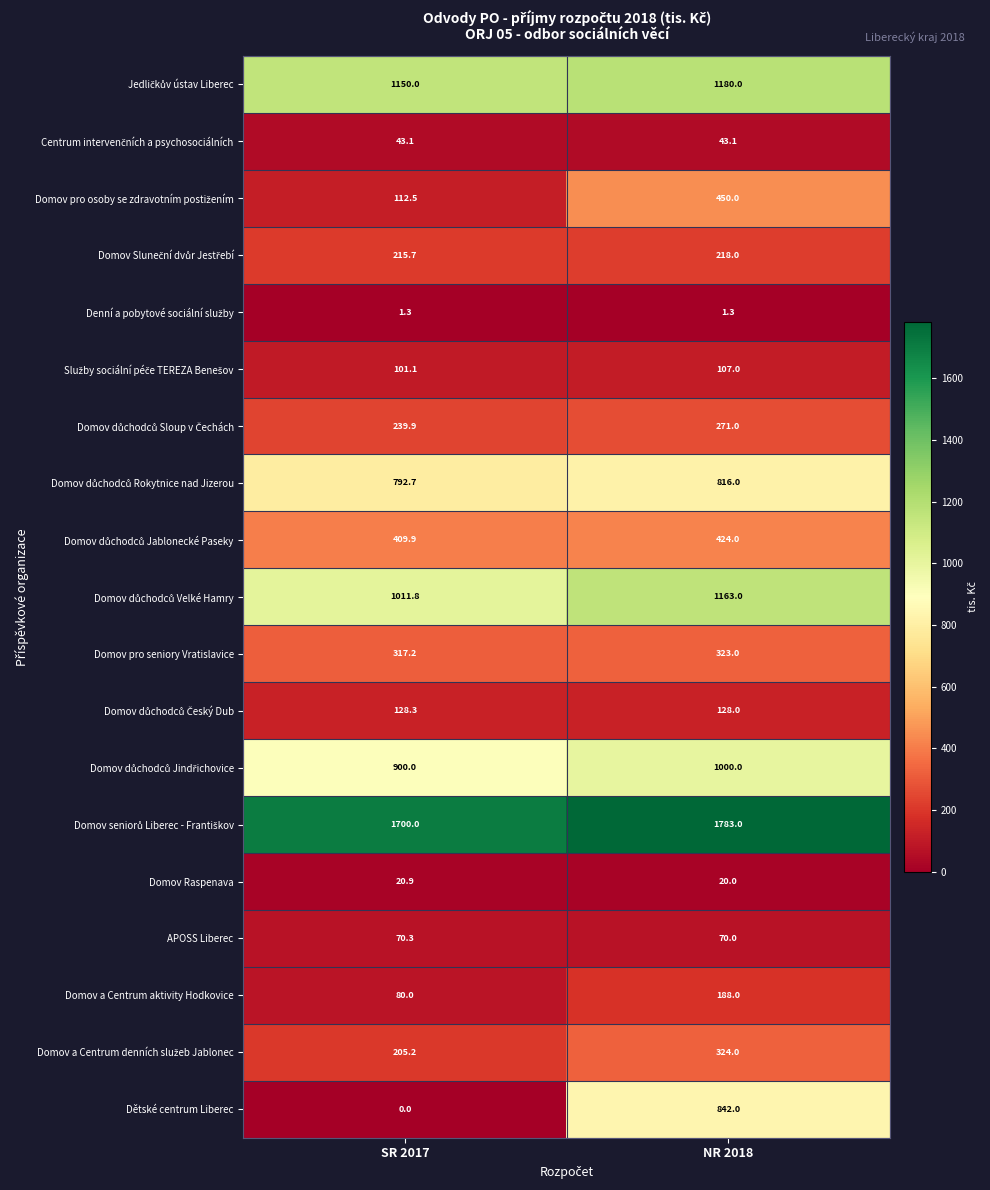

How many data points does each series have?

2